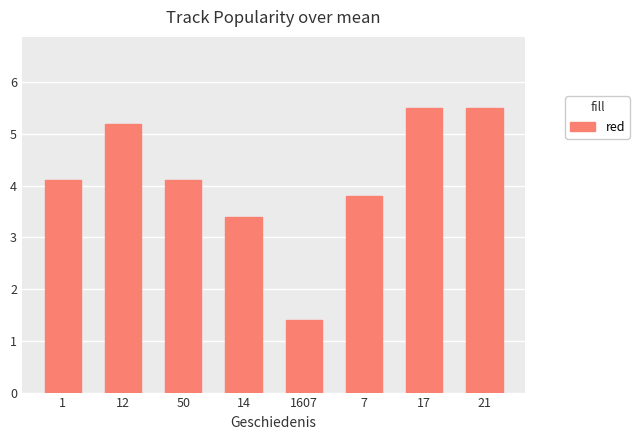

The chart shows a value of 9.2 at 17. True or false?

False